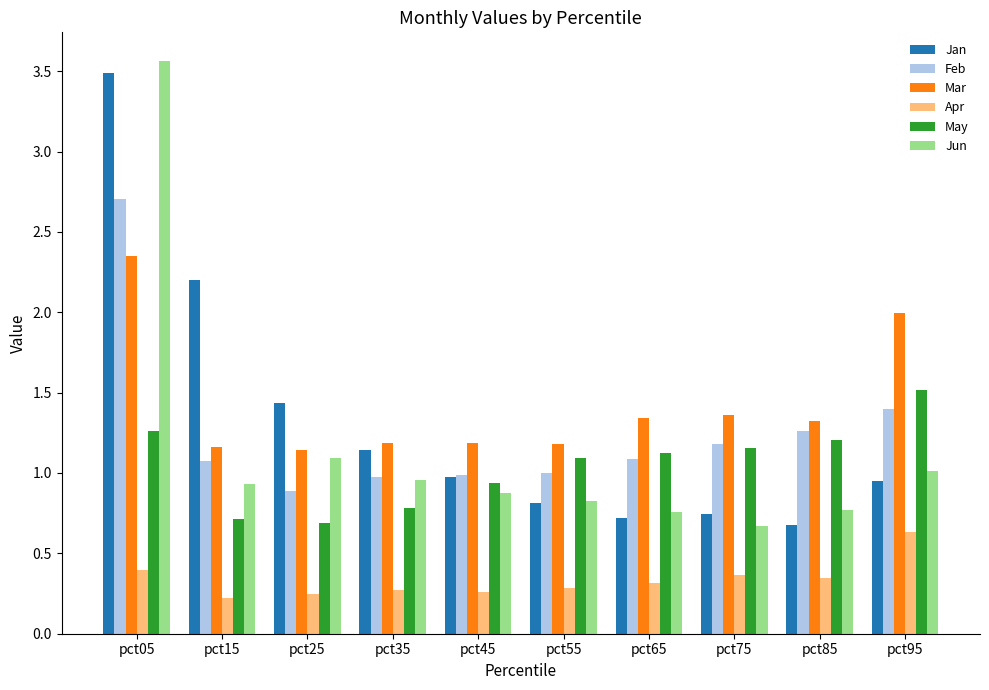

At which category does the chart reach its peak across all series?

pct05